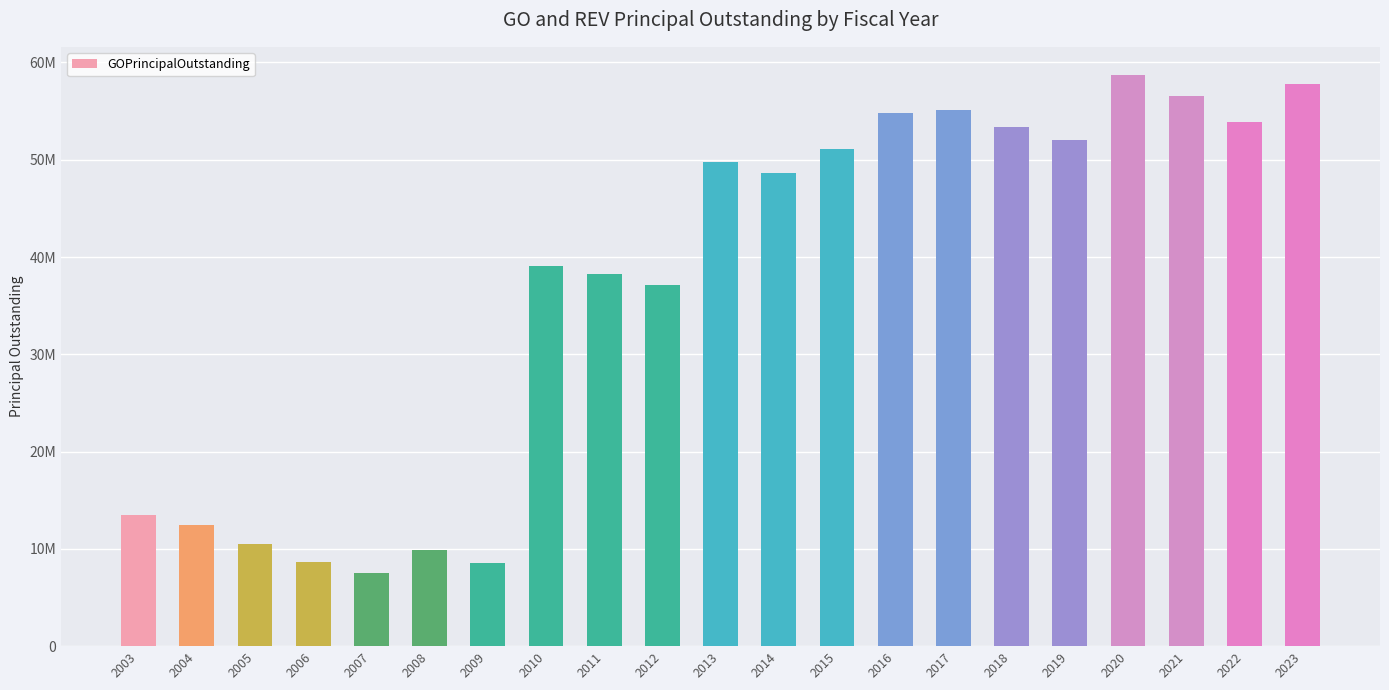

Which has a higher value, 2008 or 2019?

2019